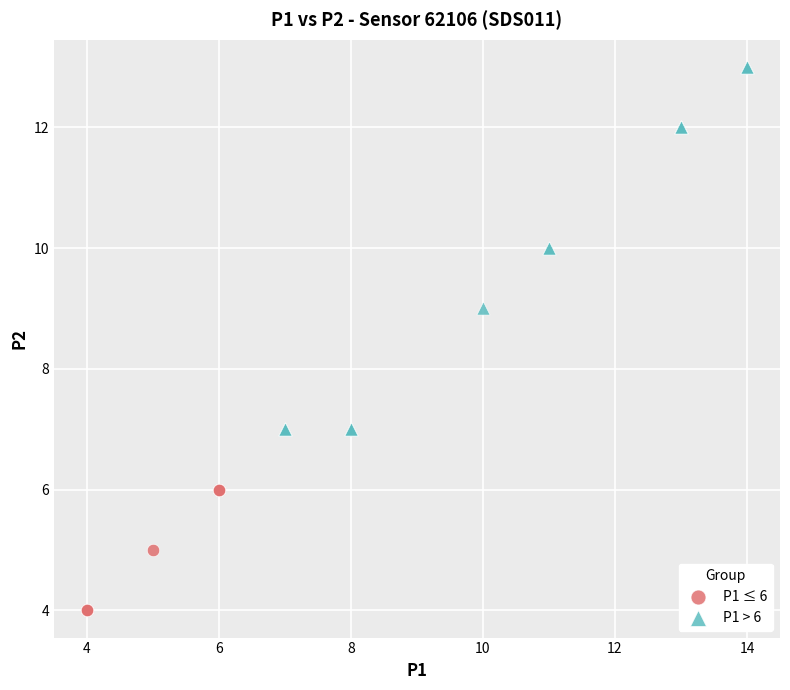

Which series has the widest spread of Y values?

P1 > 6